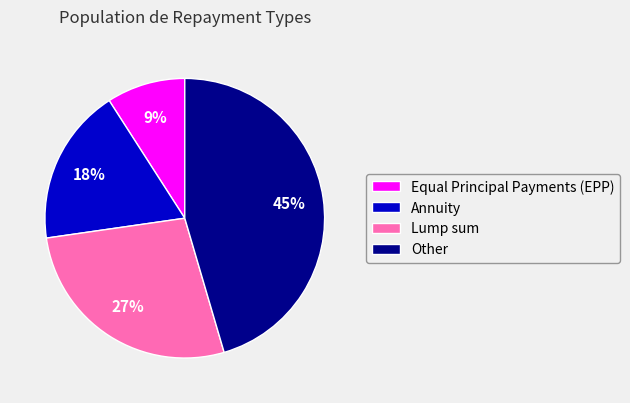

True or false: Other accounts for 45% of the total.

True